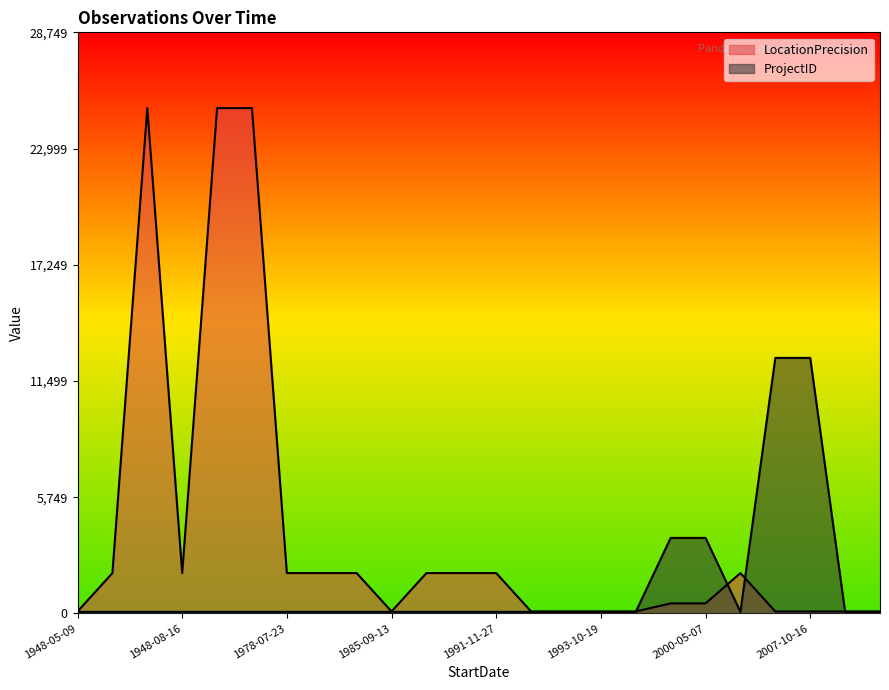

True or false: LocationPrecision has more than 0 points higher than both neighbors.

True